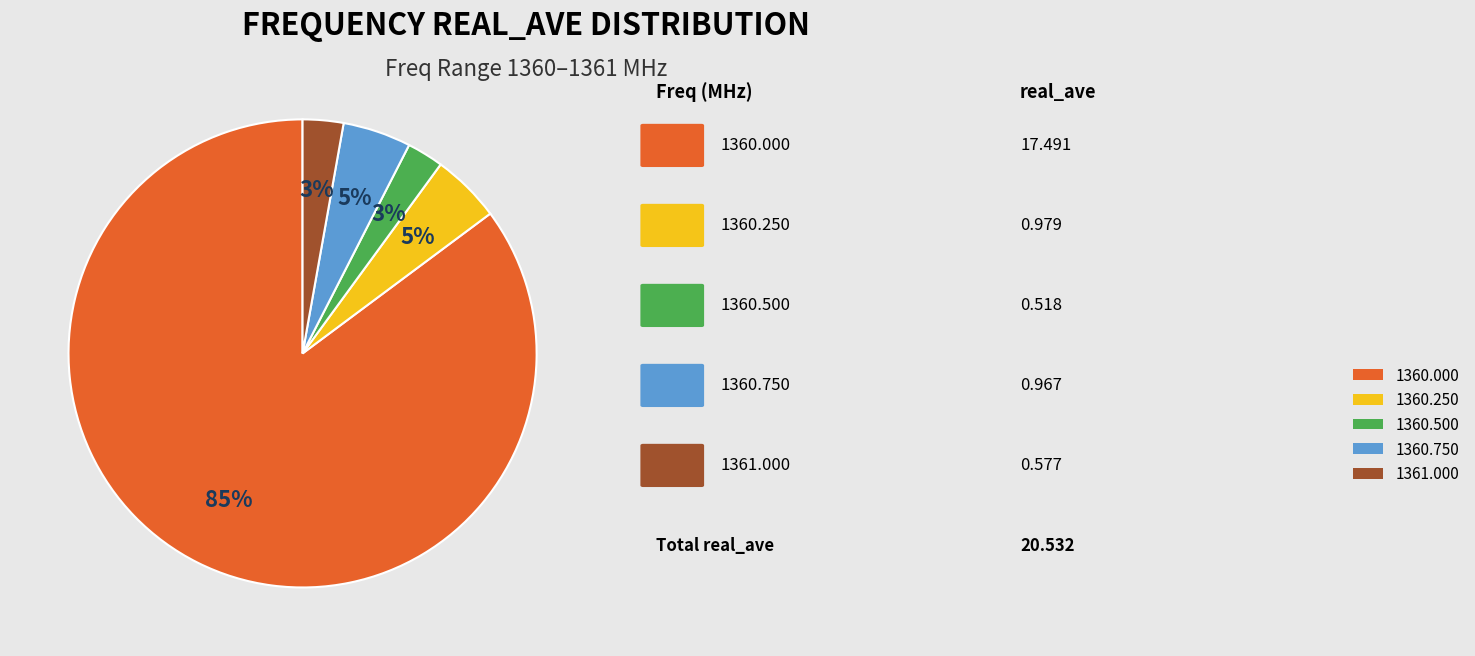

Count the number of slices in the pie.

5